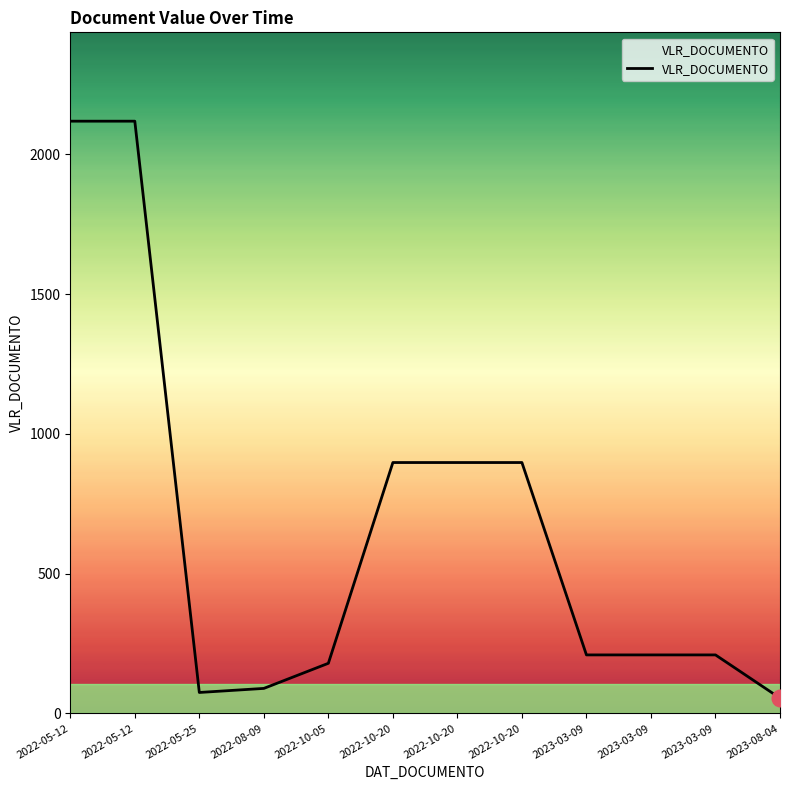

List the labels in order of value, largest first.

2022-05-12, 2022-05-12, 2022-10-20, 2022-10-20, 2022-10-20, 2023-03-09, 2023-03-09, 2023-03-09, 2022-10-05, 2022-08-09, 2022-05-25, 2023-08-04